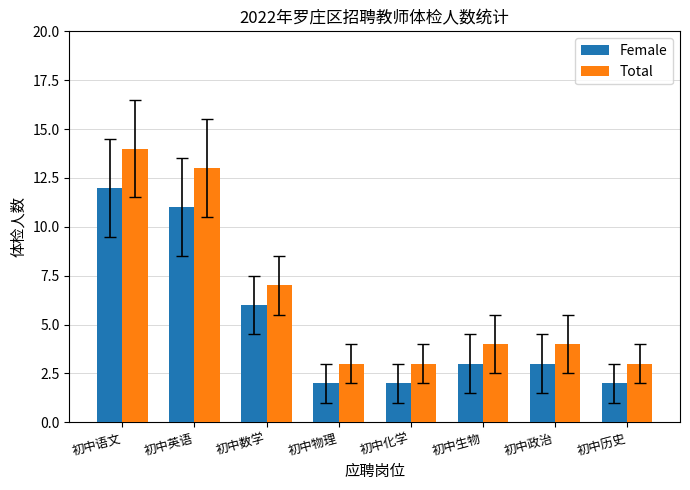

Reading left to right, list all the values displayed in this chart.

Female: 初中语文=12	初中英语=11	初中数学=6	初中物理=2	初中化学=2	初中生物=3	初中政治=3	初中历史=2
Total: 初中语文=14	初中英语=13	初中数学=7	初中物理=3	初中化学=3	初中生物=4	初中政治=4	初中历史=3